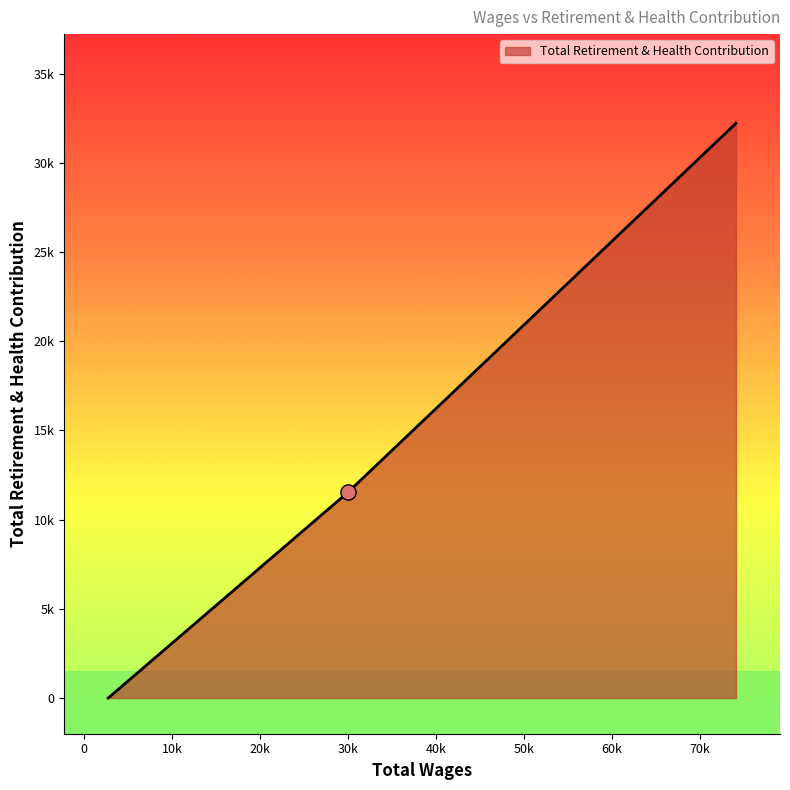

What is the change in value from 74075.0 to 29983.0?

-20692